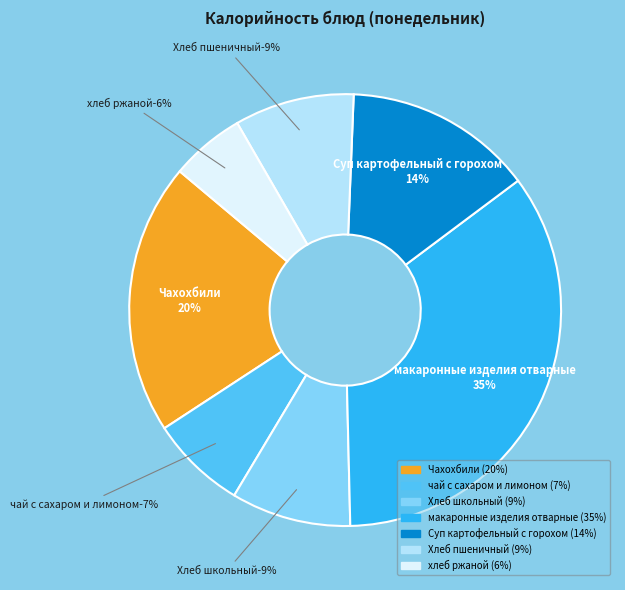

Count the number of slices in the pie.

7